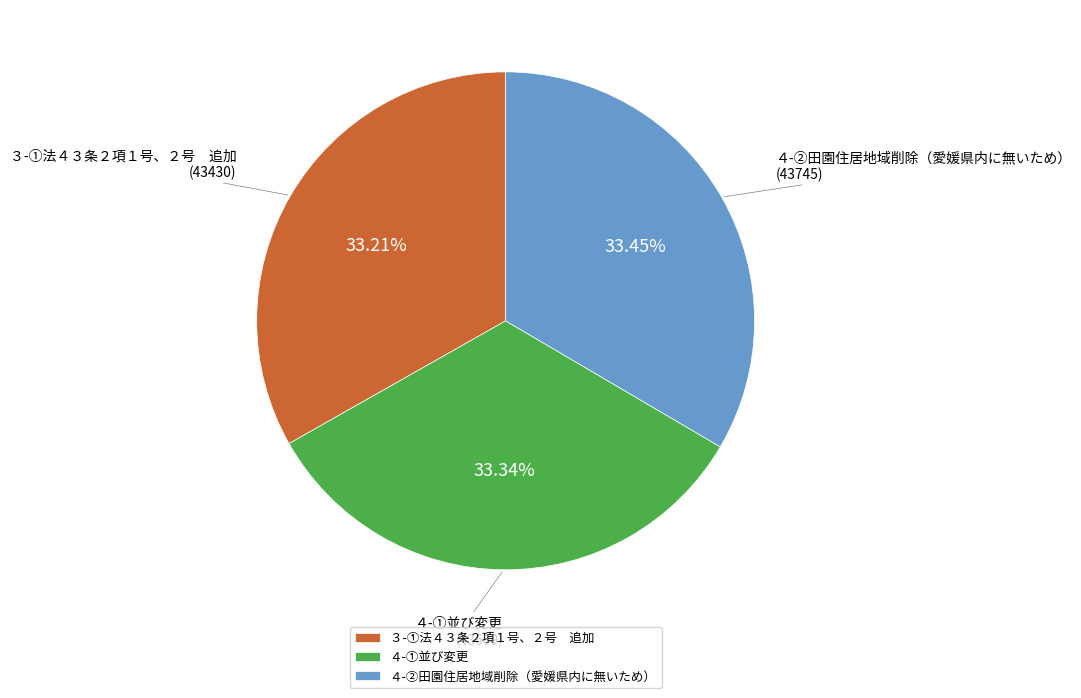

To the nearest percent, what portion does ４-①並び変更 represent?

33%